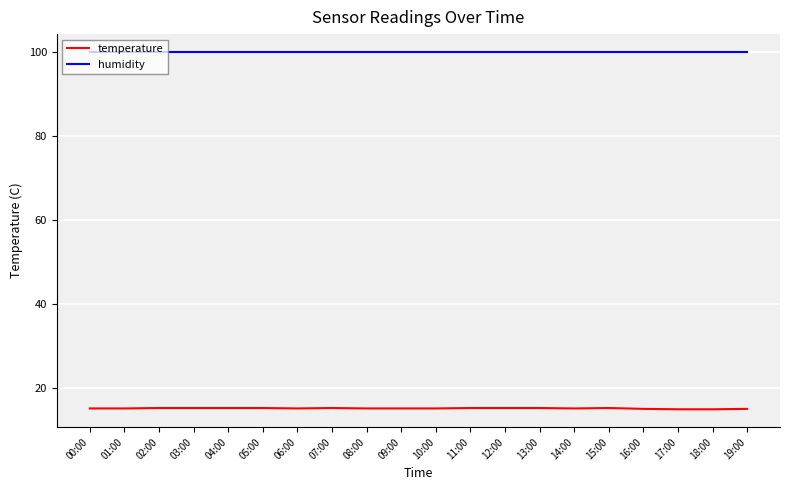

What position from the right is 18:00?

2